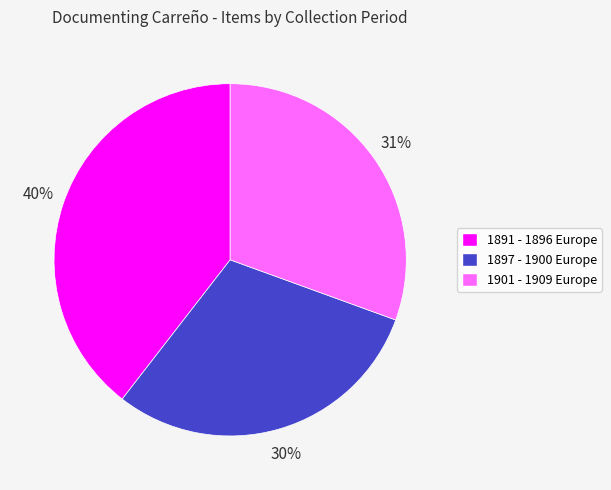

Do 1897 - 1900 Europe and 1901 - 1909 Europe together represent more than half of the pie?

Yes